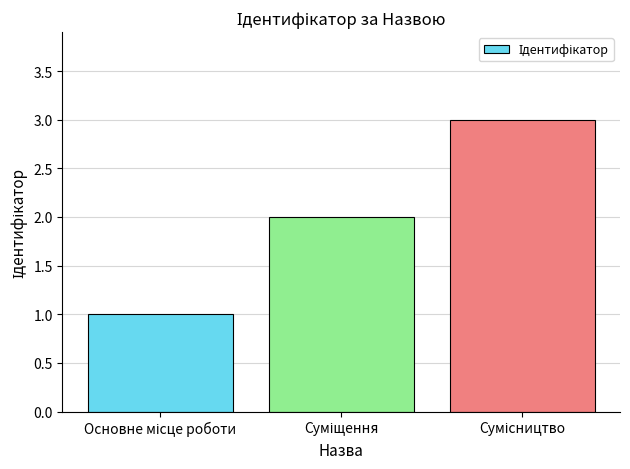

What is the greatest value displayed?

3